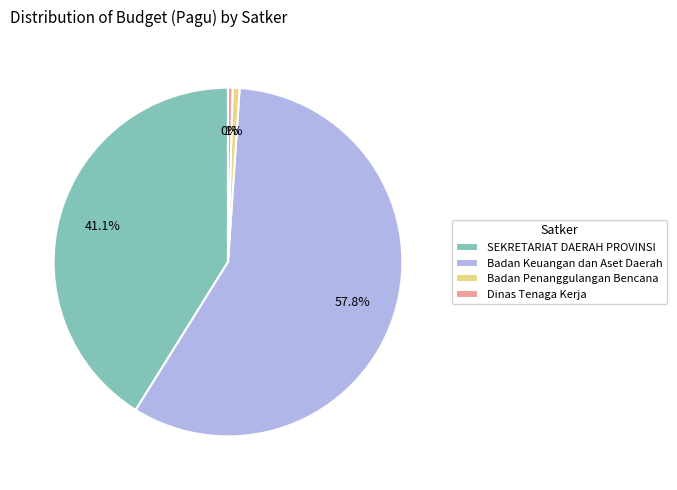

Is there a majority slice in this chart?

Yes